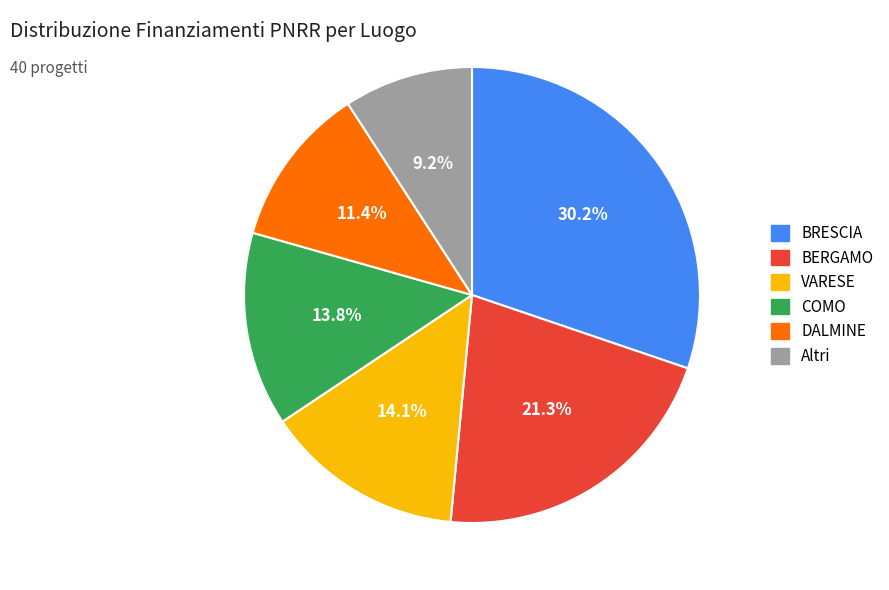

Does any single category account for the majority?

No